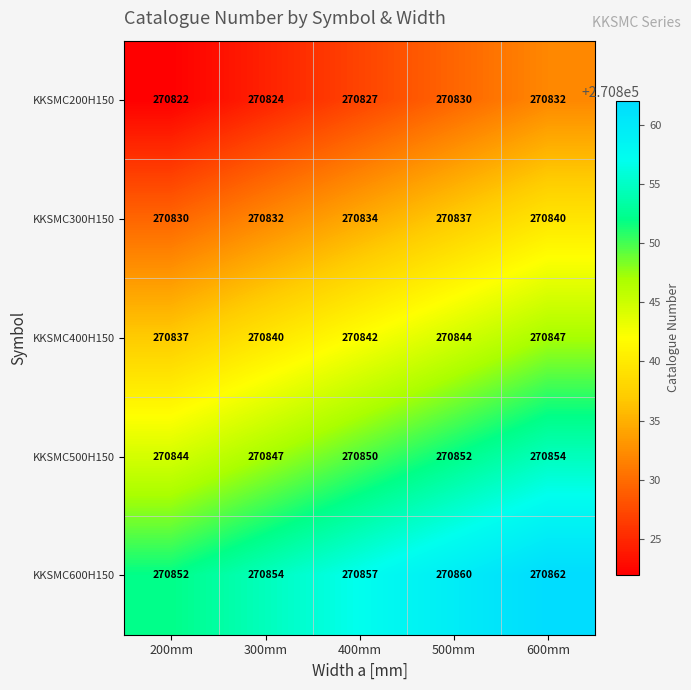

What is the spread (max minus min) of values at 600mm?

30